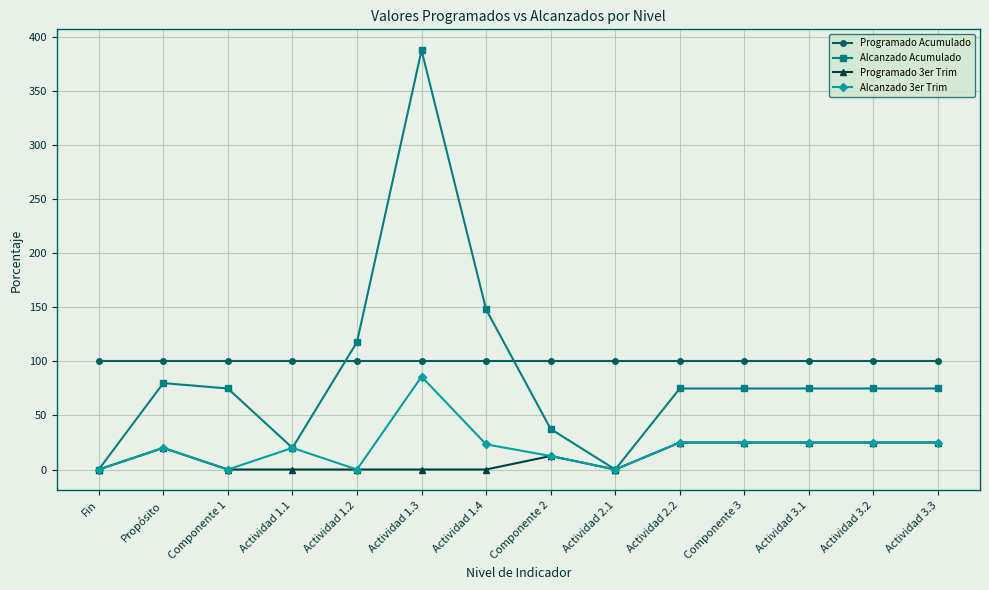

True or false: Alcanzado Acumulado has more than 1 points higher than both neighbors.

True